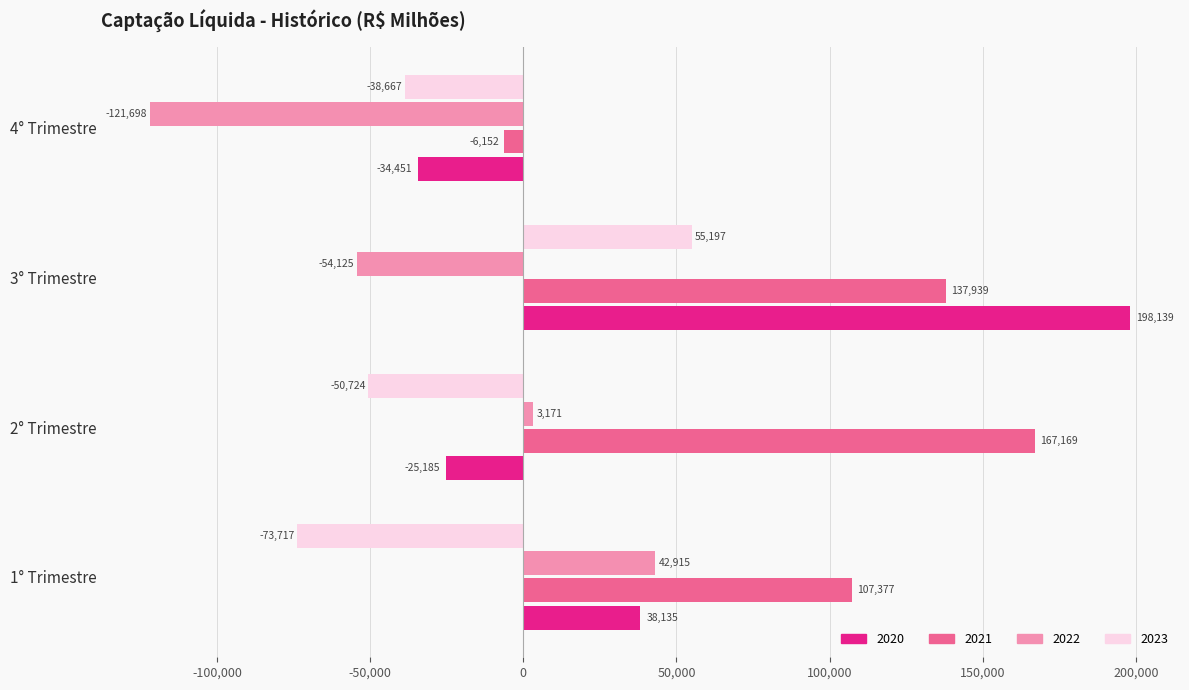

What is the difference between the highest and lowest values at 4° Trimestre?

115546.4